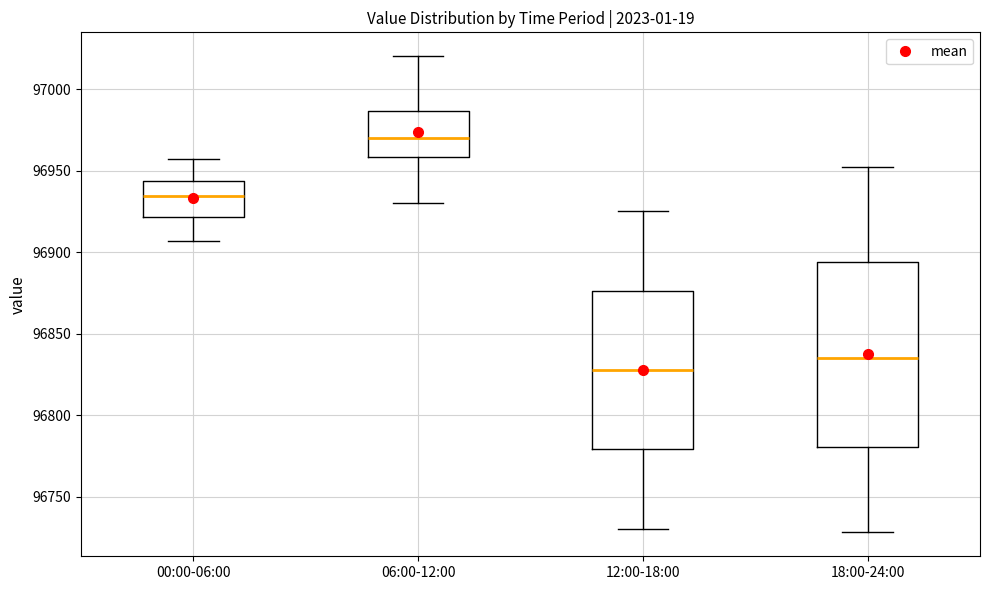

Comparing the boxes themselves (not the whiskers), which one is the tallest?

18:00-24:00